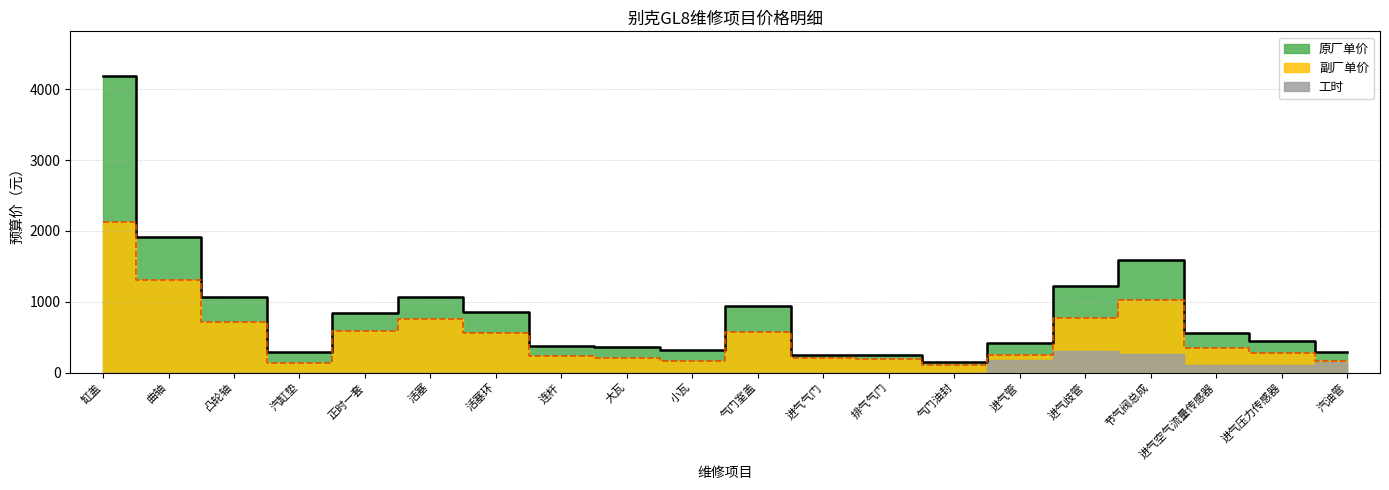

What position from the right is 节气阀总成?

4